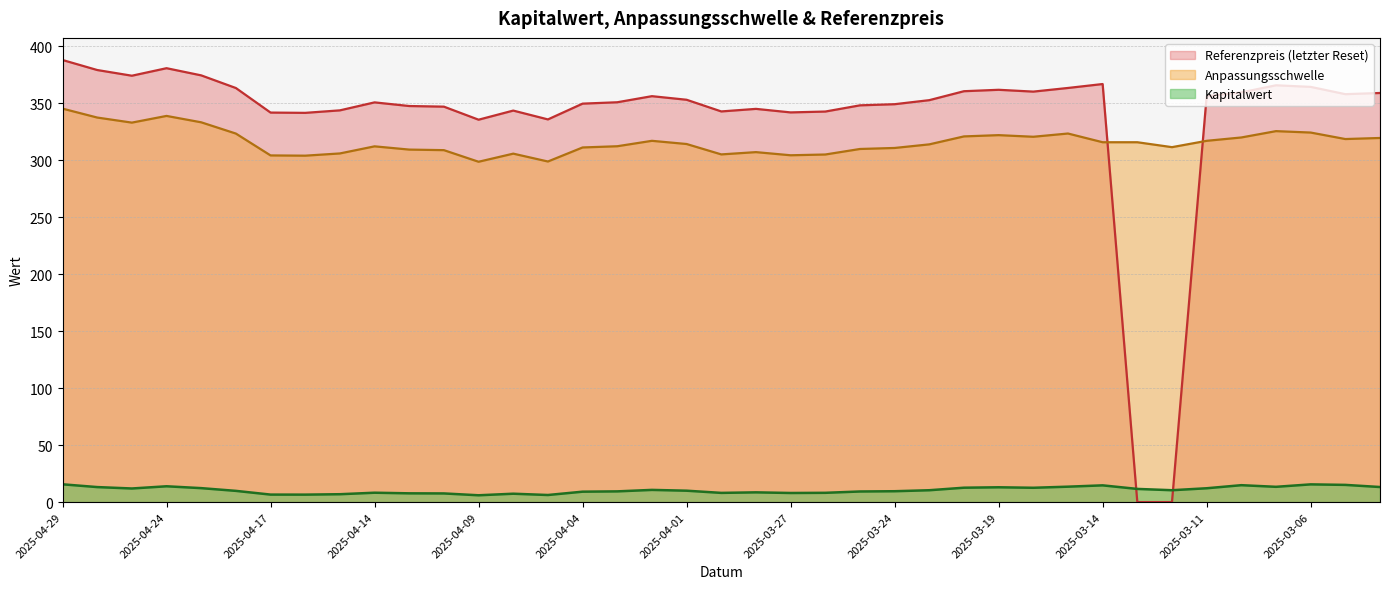

What are all the series names shown in the legend?

Referenzpreis (letzter Reset), Anpassungsschwelle, Kapitalwert